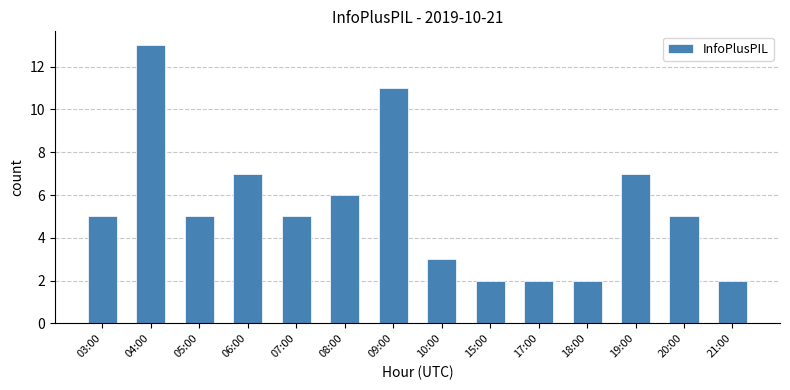

Reading right to left, extract all data points from this chart.

21:00=2	20:00=5	19:00=7	18:00=2	17:00=2	15:00=2	10:00=3	09:00=11	08:00=6	07:00=5	06:00=7	05:00=5	04:00=13	03:00=5